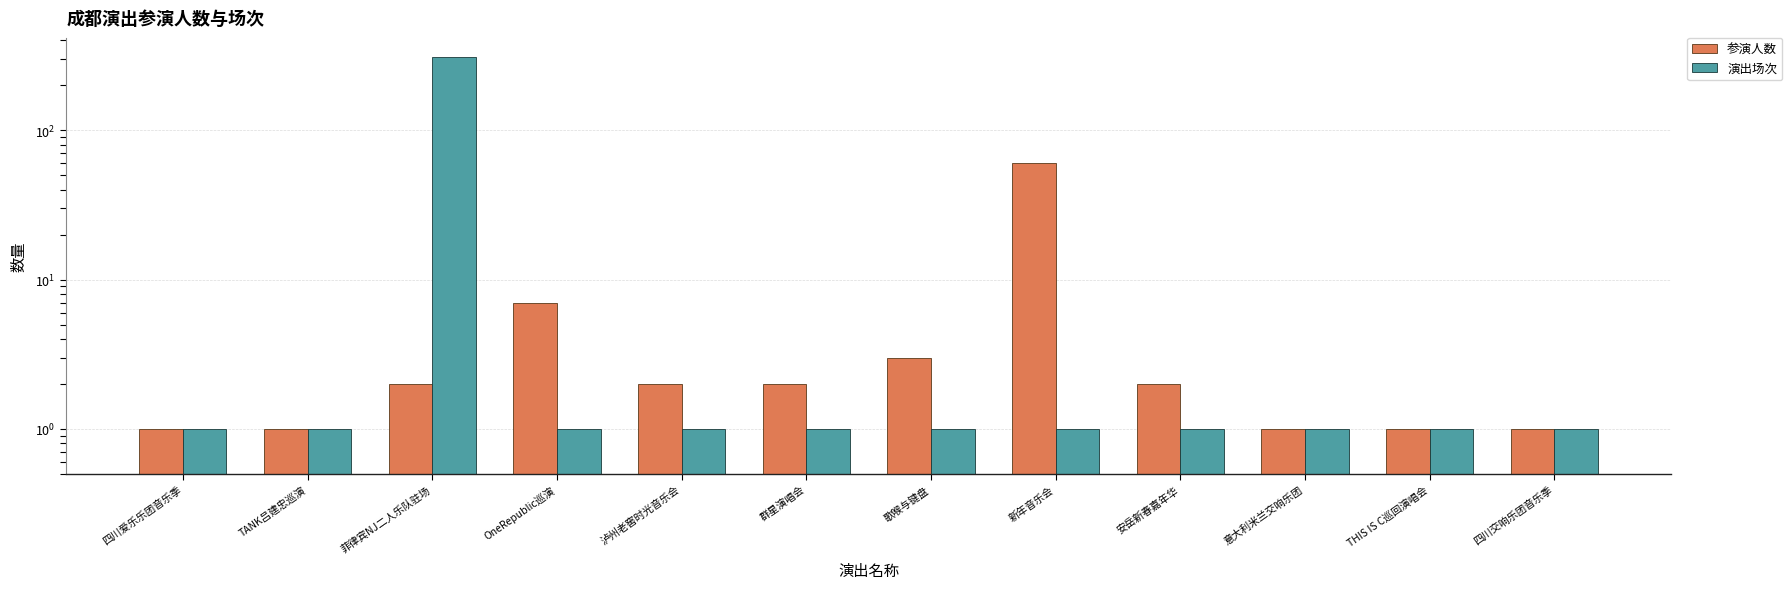

List the series in order of their peak value, lowest first.

参演人数, 演出场次